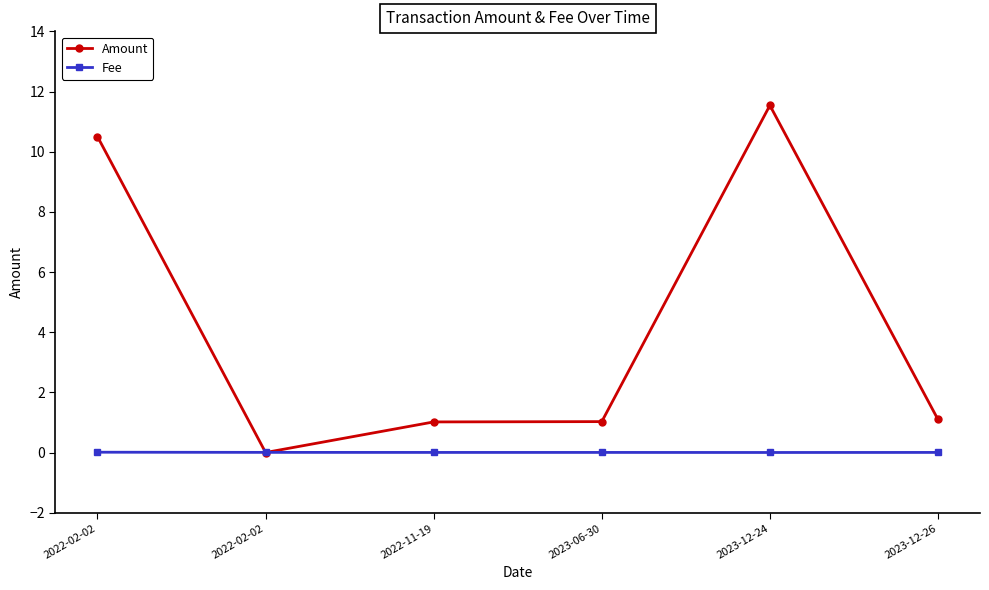

True or false: Fee has more than 1 points higher than both neighbors.

False